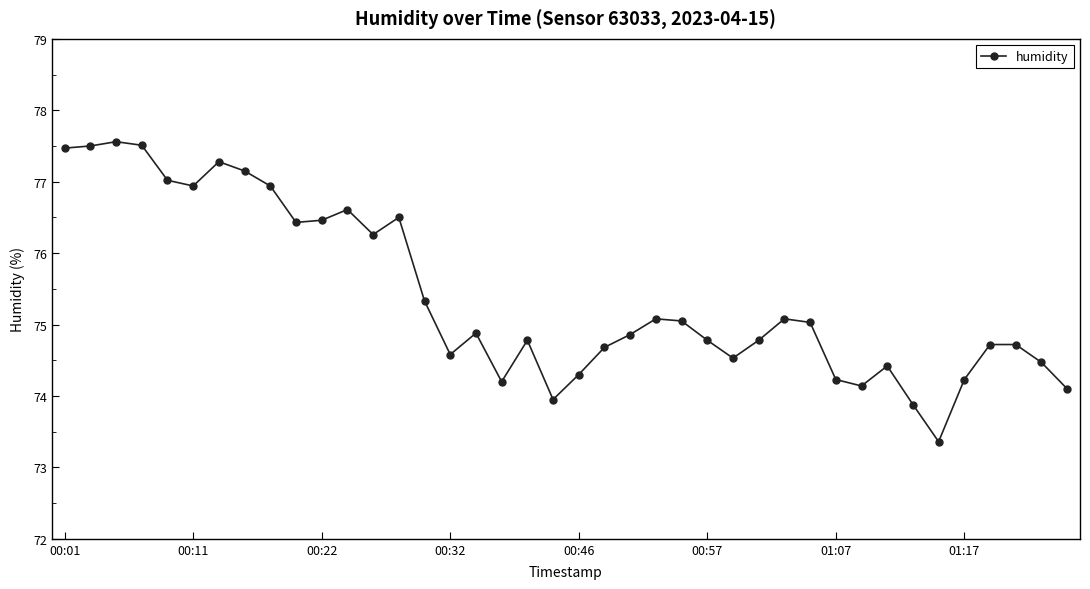

True or false: the data has more than 1 interior local peaks.

True